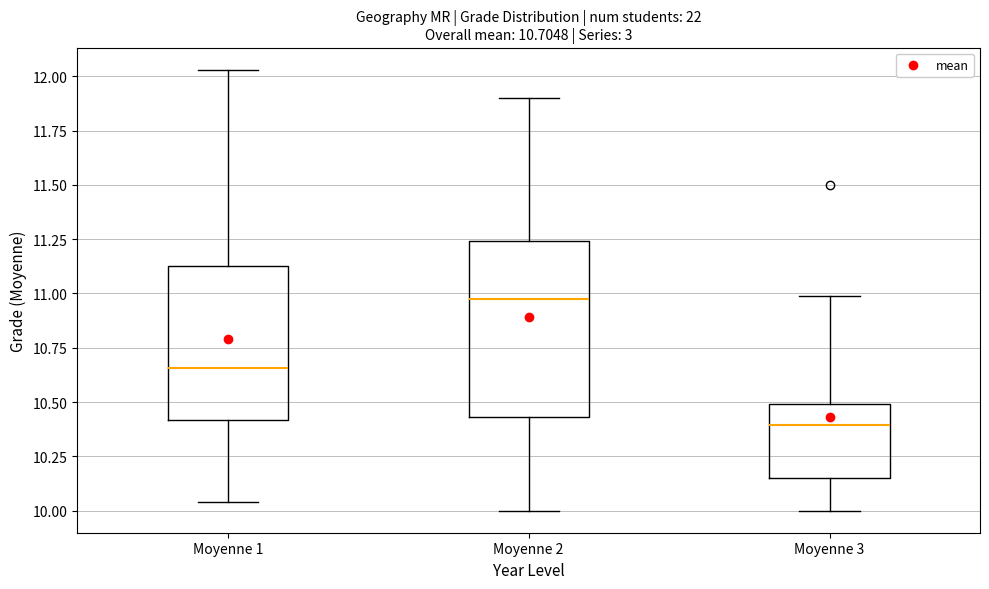

Comparing the boxes themselves (not the whiskers), which one is the tallest?

Moyenne 2